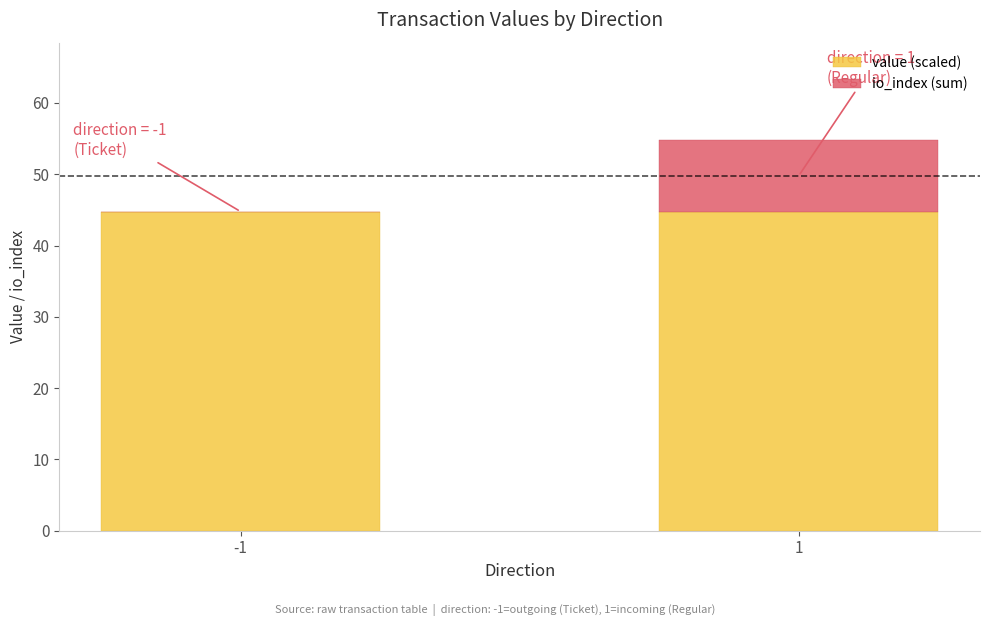

What is the maximum value for value (scaled)?

44.8